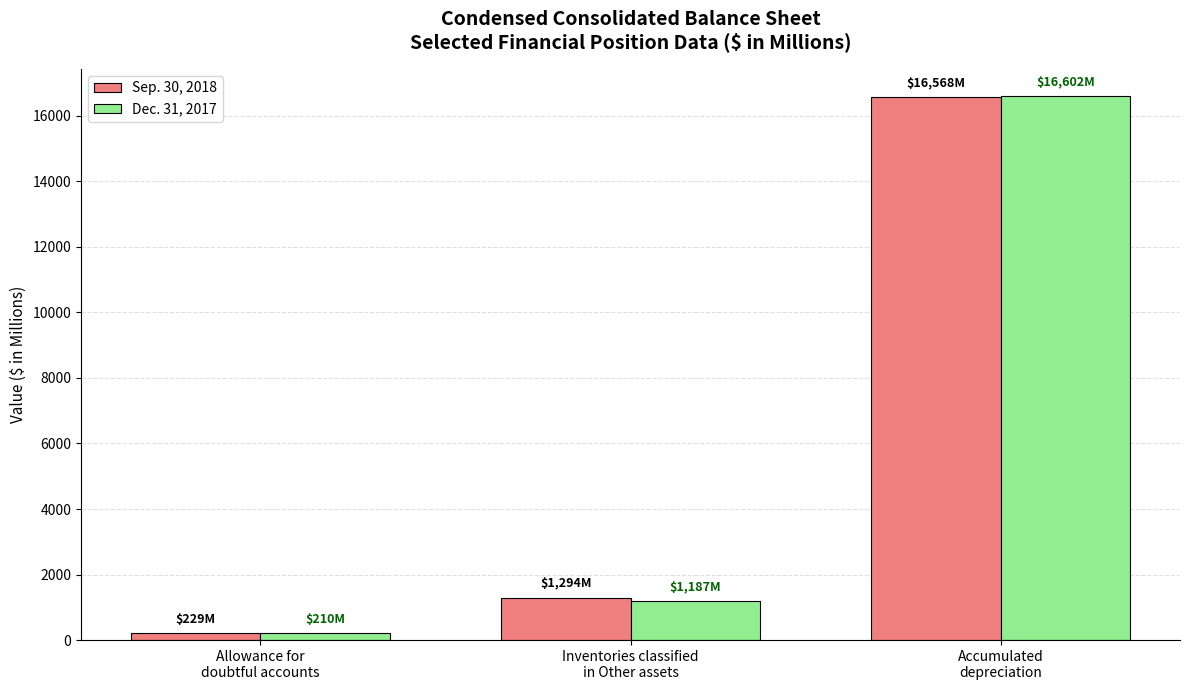

What is the maximum value for Dec. 31, 2017?

16602